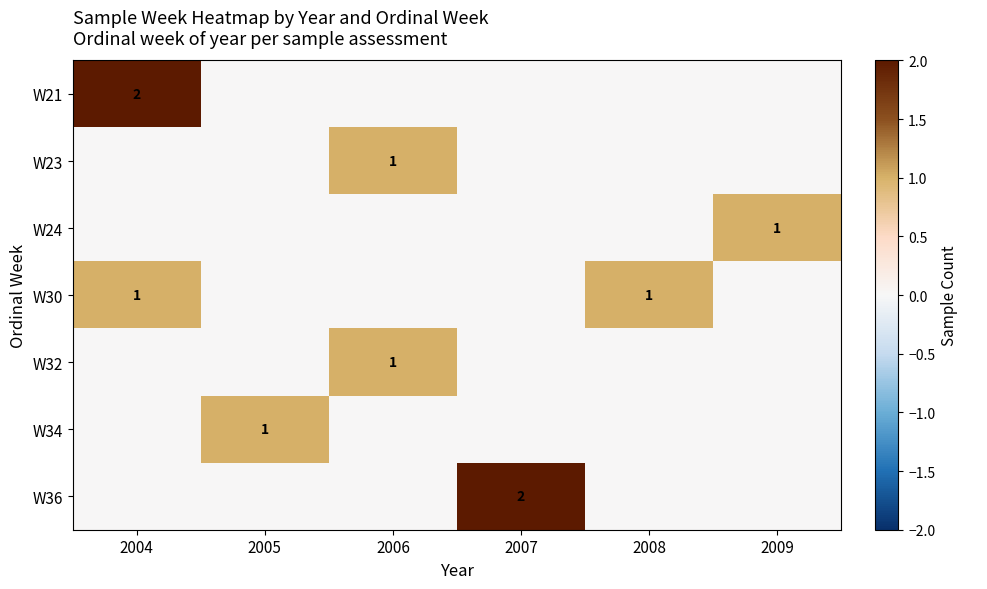

Which label corresponds to the largest value in the chart?

2004